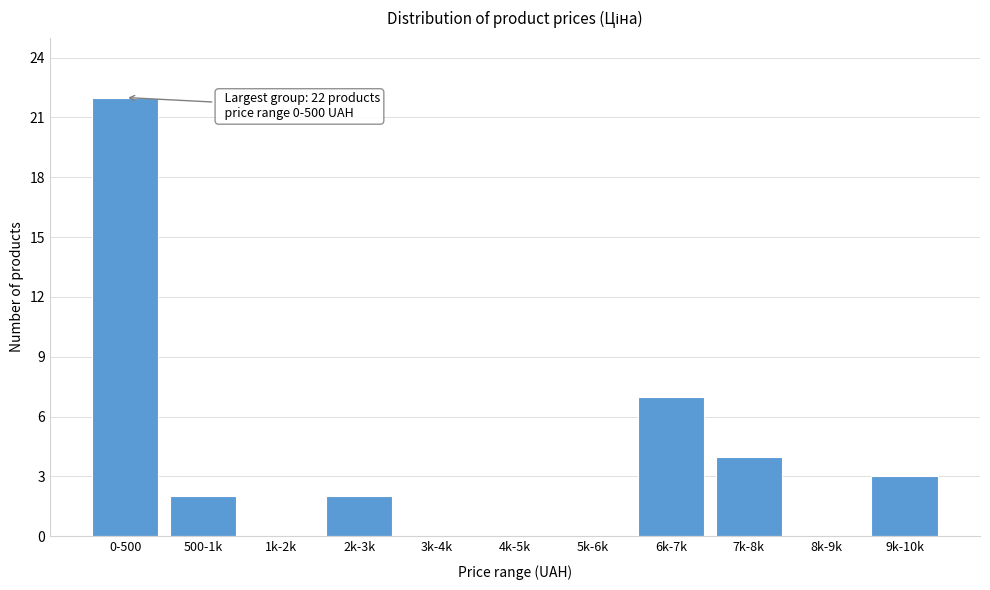

Reading left to right, extract all data points from this chart.

0-500=22	500-1k=2	1k-2k=0	2k-3k=2	3k-4k=0	4k-5k=0	5k-6k=0	6k-7k=7	7k-8k=4	8k-9k=0	9k-10k=3